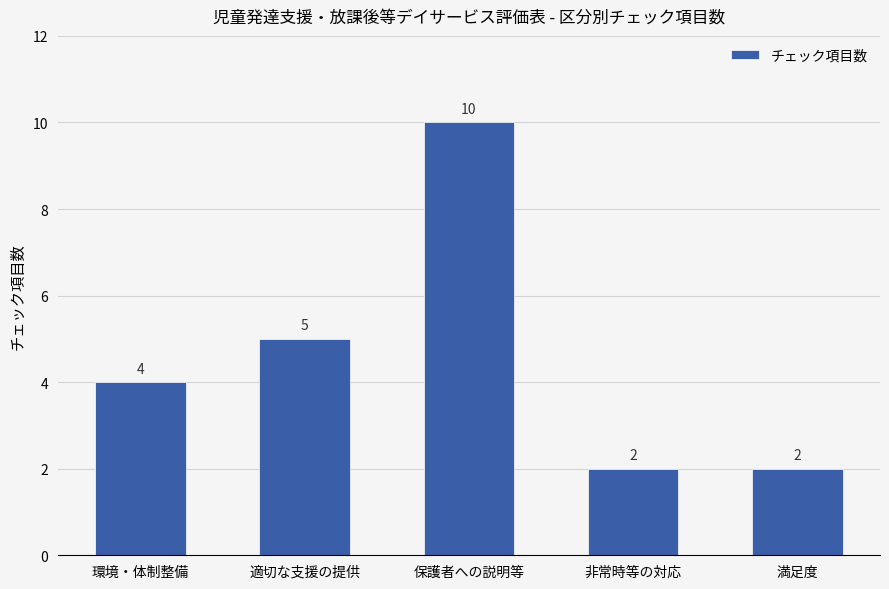

Reading right to left, what are all the values shown in this chart?

2	2	10	5	4